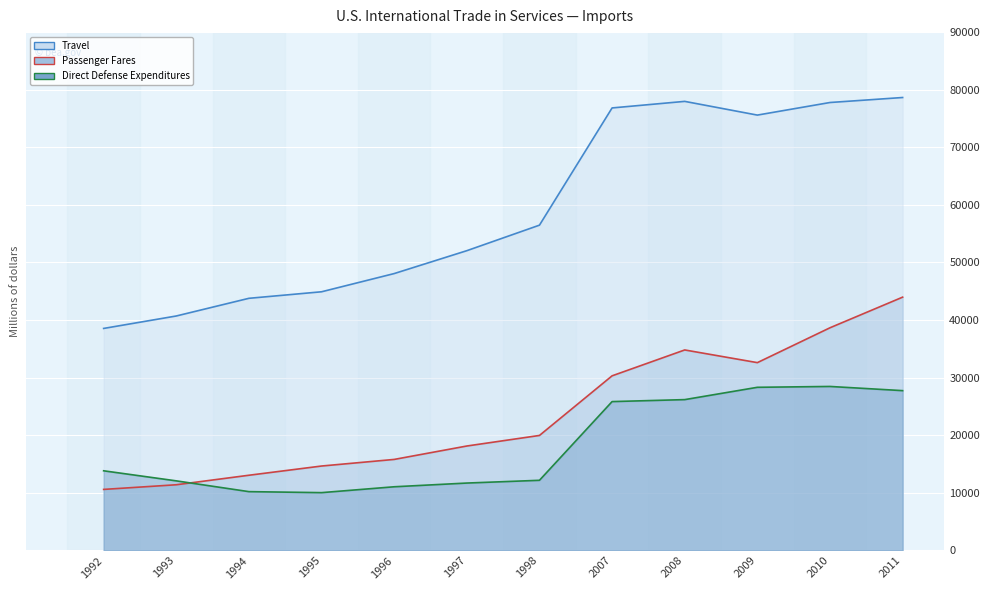

Which series ends up on top after the final intersection of Direct Defense Expenditures and Passenger Fares?

Passenger Fares